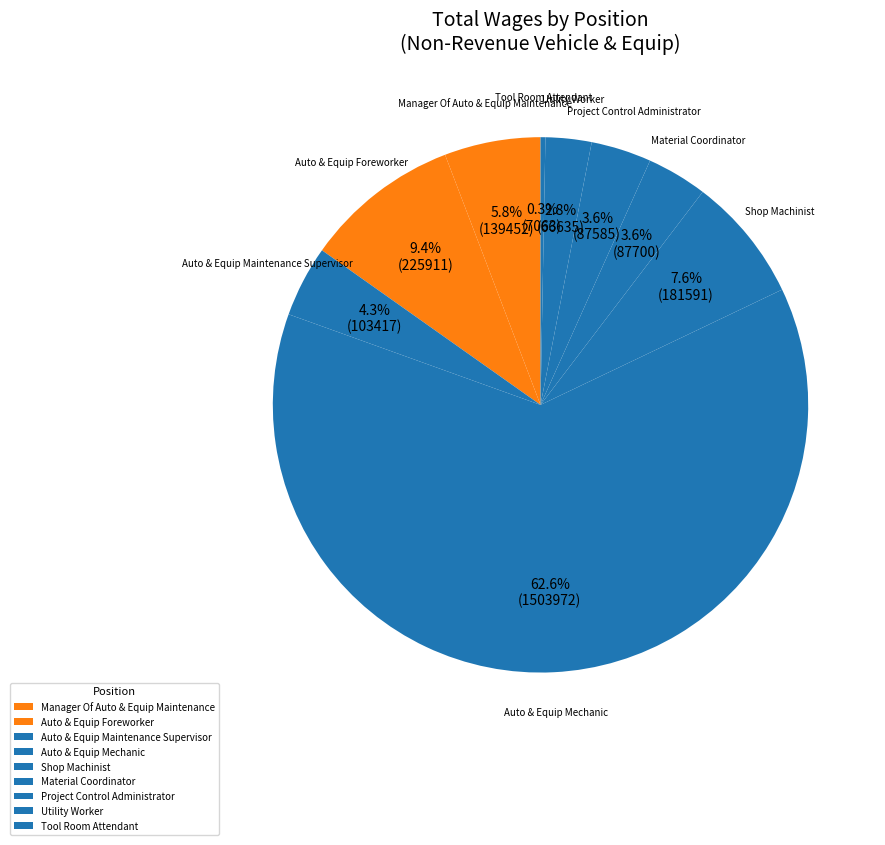

Approximately how many times larger is the value at Tool Room Attendant compared to Manager Of Auto & Equip Maintenance?

0.1